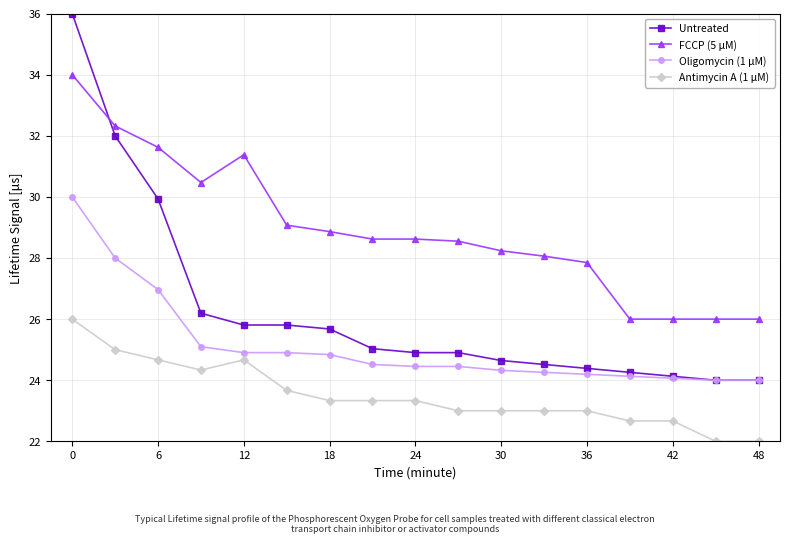

Reading left to right, transcribe all the data shown in this chart.

Untreated: 36.0	32.0	29.9	26.2	25.8	25.8	25.7	25.0	24.9	24.9	24.6	24.5	24.4	24.3	24.1	24.0	24.0
FCCP (5 μM): 34.0	32.3	31.6	30.5	31.4	29.1	28.9	28.6	28.6	28.6	28.2	28.1	27.9	26.0	26.0	26.0	26.0
Oligomycin (1 μM): 30.0	28.0	27.0	25.1	24.9	24.9	24.8	24.5	24.5	24.5	24.3	24.3	24.2	24.1	24.1	24.0	24.0
Antimycin A (1 μM): 26.0	25.0	24.7	24.3	24.7	23.7	23.3	23.3	23.3	23.0	23.0	23.0	23.0	22.7	22.7	22.0	22.0